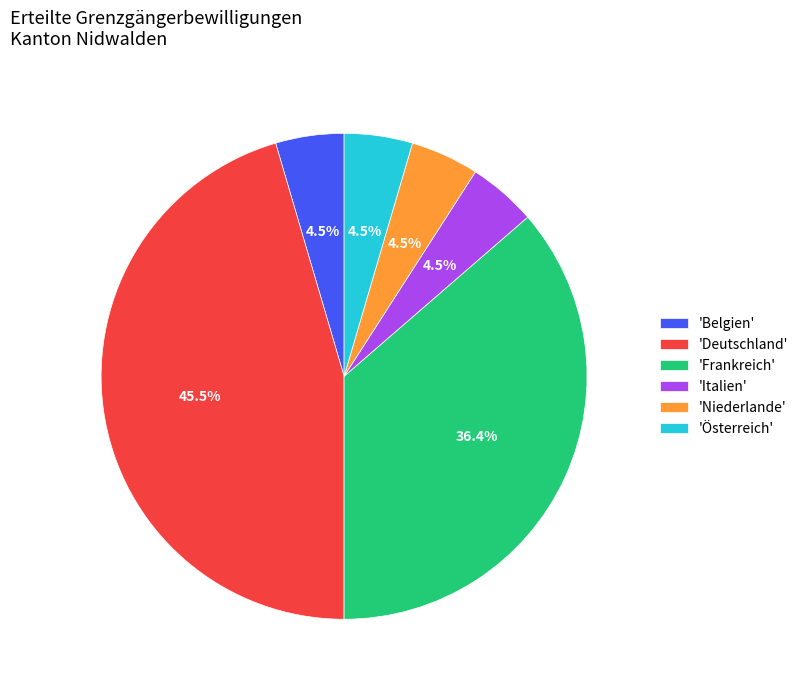

Which category has the biggest portion of the pie?

'Deutschland'